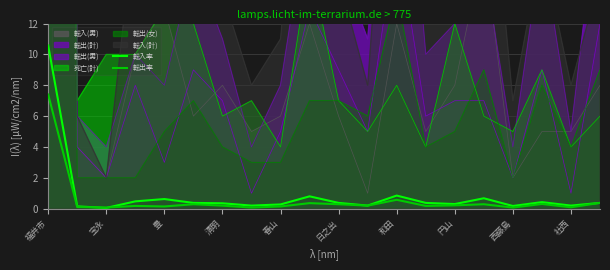

What is the approximate value of 転出率 at 豊?

0.1